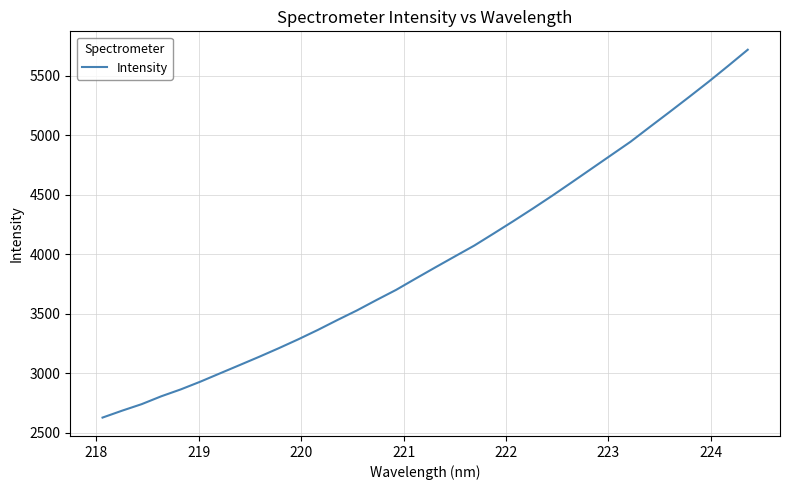

What is the difference between the maximum and minimum values?

3090.1